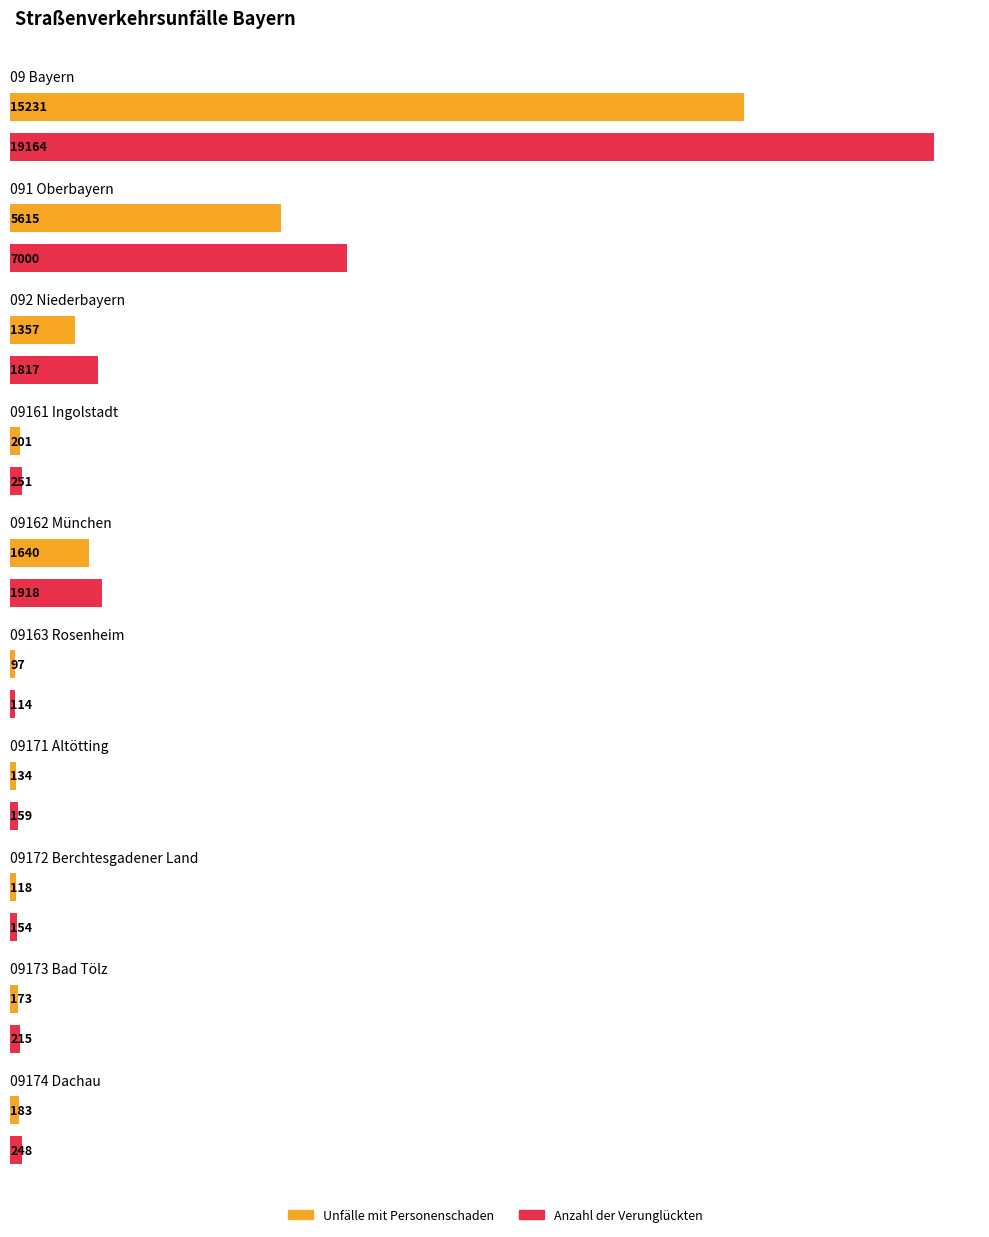

Which category has the lowest value across all series?

09163 Rosenheim